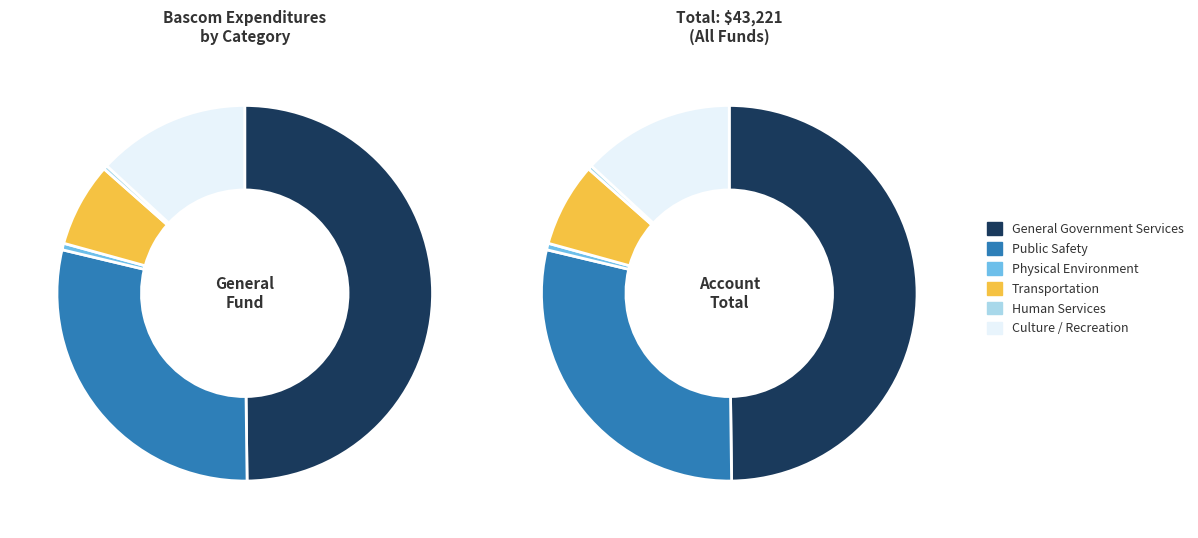

What is the smallest slice in the pie chart?

Human Services